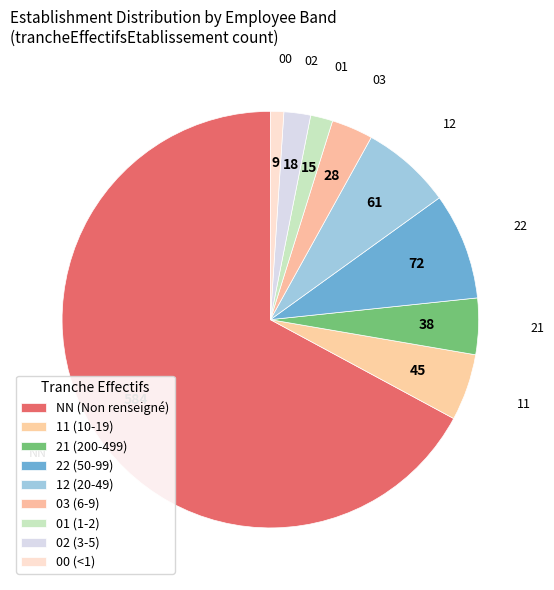

How many segments does this pie chart have?

9